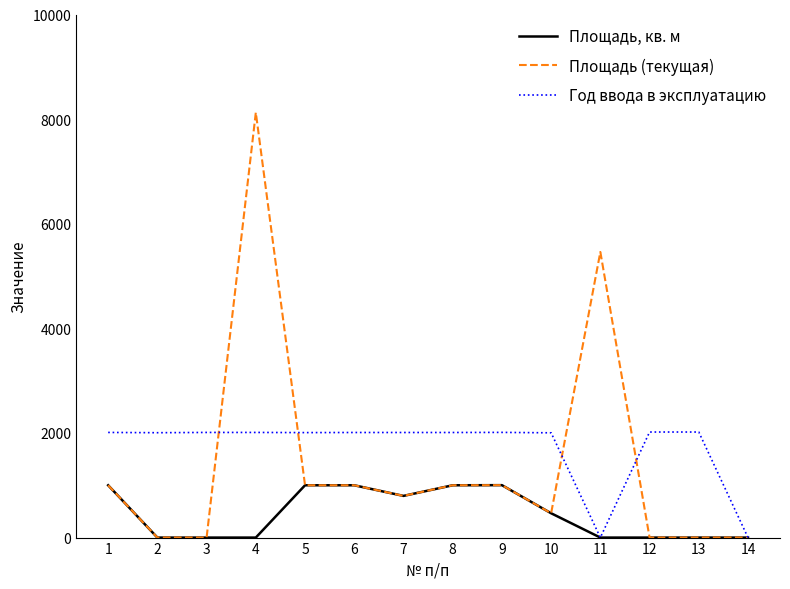

At how many categories does at least one series exceed 3279?

2